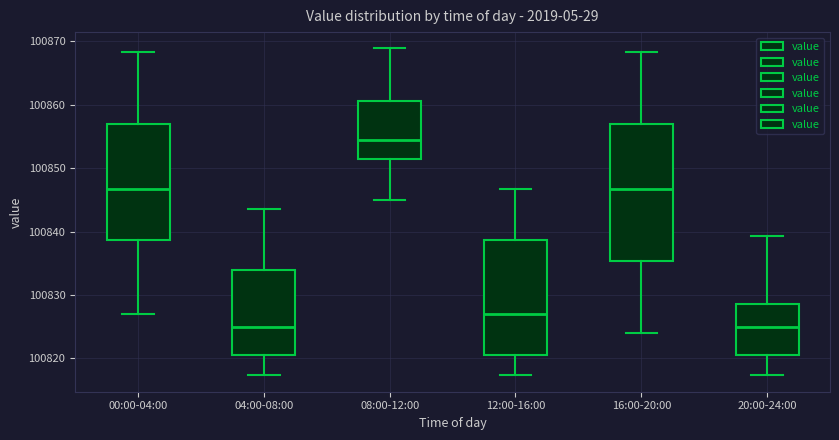

Reading left to right, read every box against the y-axis: the position of its median line, the range the box covers, and the ends of its whiskers. The values are not printed on the chart, so give them approximately, as read against the axis.

00:00-04:00: median 100847, box 100839 to 100857, whiskers 100827 to 100868
04:00-08:00: median 100825, box 100821 to 100834, whiskers 100817 to 100844
08:00-12:00: median 100854, box 100852 to 100861, whiskers 100845 to 100869
12:00-16:00: median 100827, box 100821 to 100839, whiskers 100817 to 100847
16:00-20:00: median 100847, box 100835 to 100857, whiskers 100824 to 100868
20:00-24:00: median 100825, box 100821 to 100829, whiskers 100817 to 100839